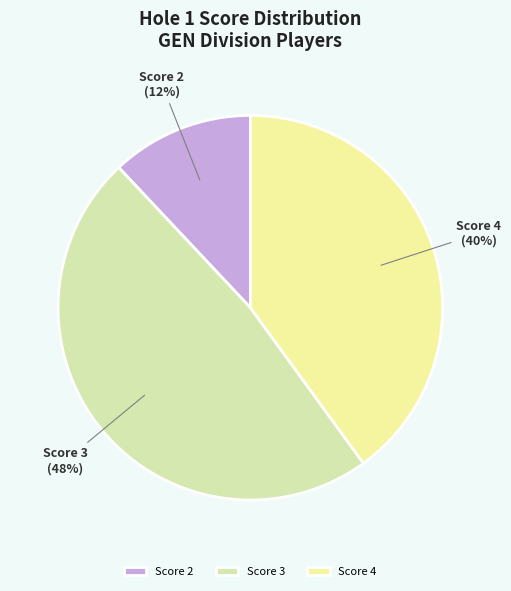

True or false: Score 3 accounts for 59% of the total.

False